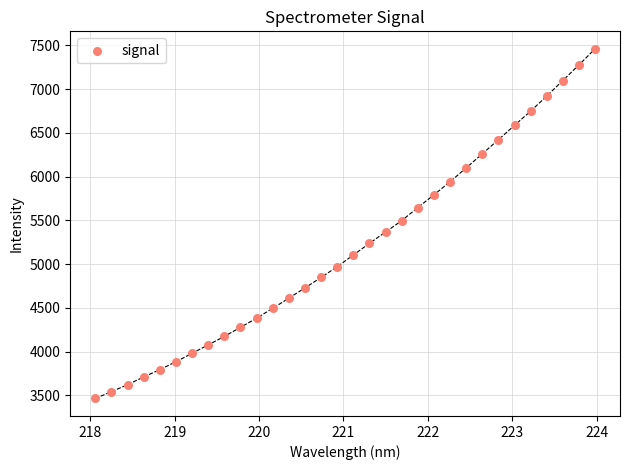

What is the range of X values (max minus min)?

5.9